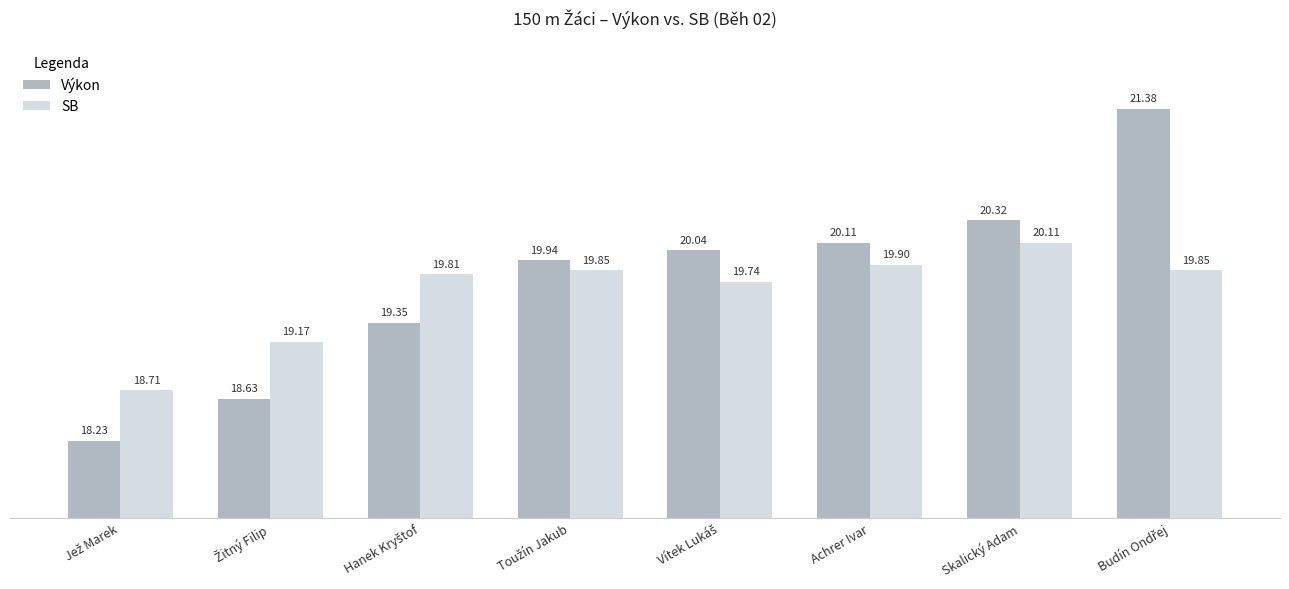

Reading left to right, list all the values displayed in this chart.

Výkon: 18.2	18.6	19.4	19.9	20.0	20.1	20.3	21.4
SB: 18.7	19.2	19.8	19.9	19.7	19.9	20.1	19.9